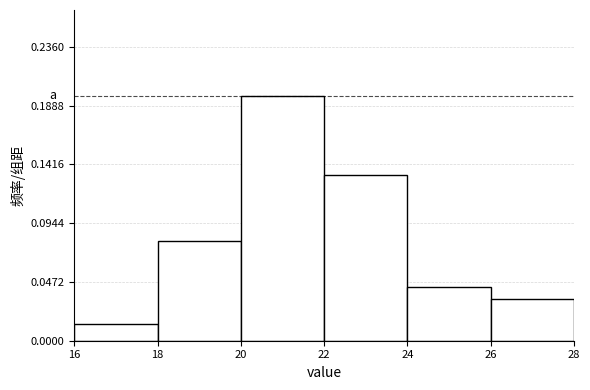

Which range on the x-axis has the tallest bar?

20 to 22